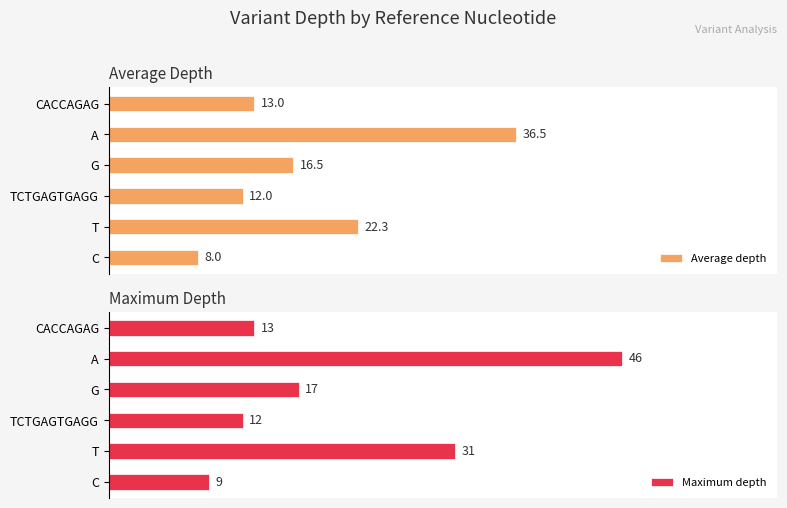

Rank the series by their average value, from highest to lowest.

Maximum depth, Average depth